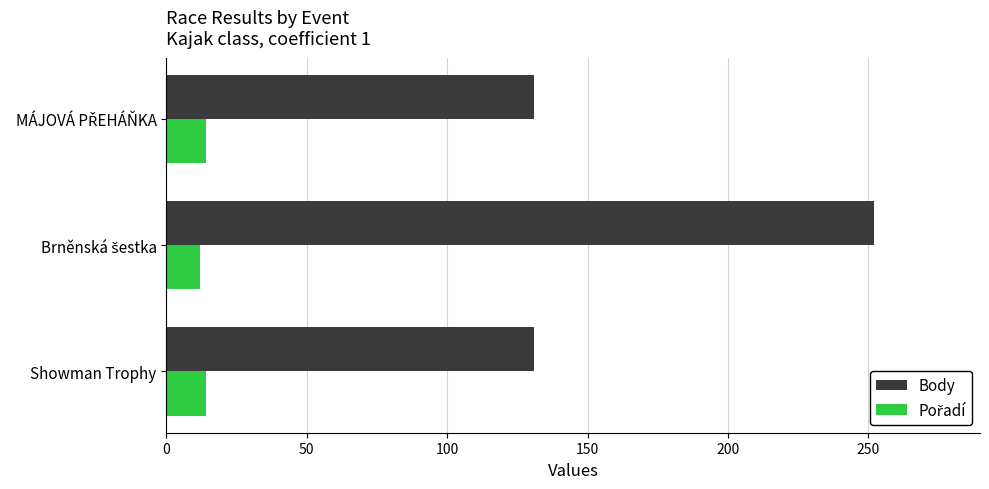

What is the sum of all Body values?

514